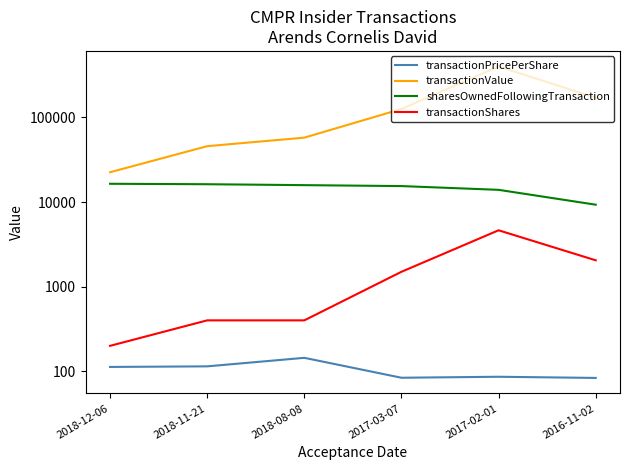

In transactionValue, how many points are higher than both neighbors (excluding endpoints)?

1